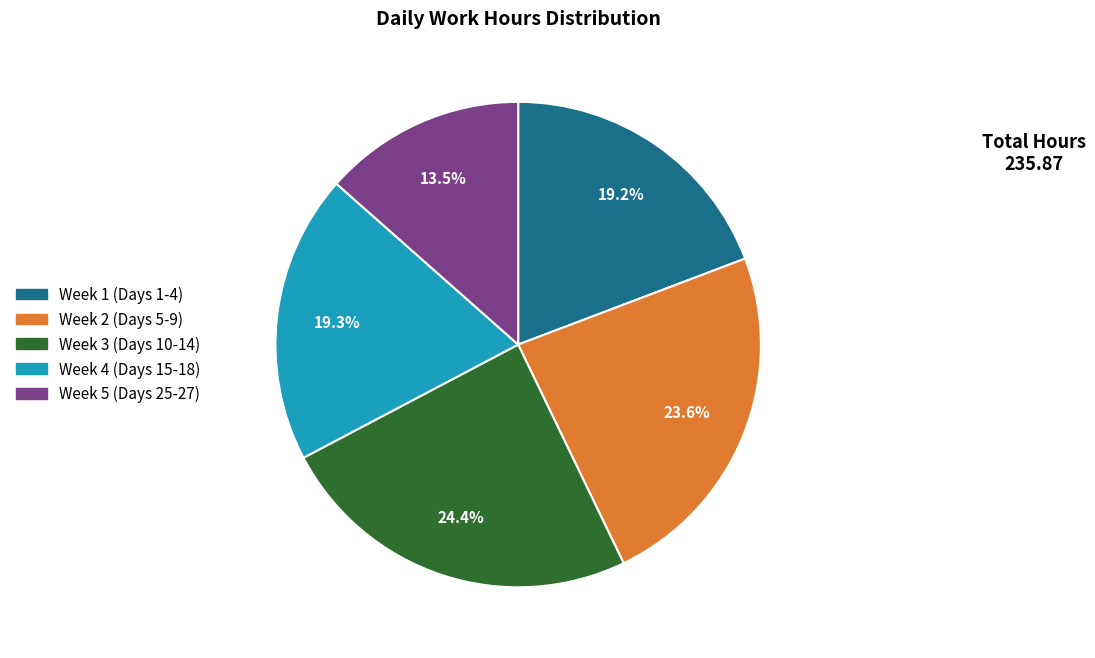

Does any single category account for the majority?

No